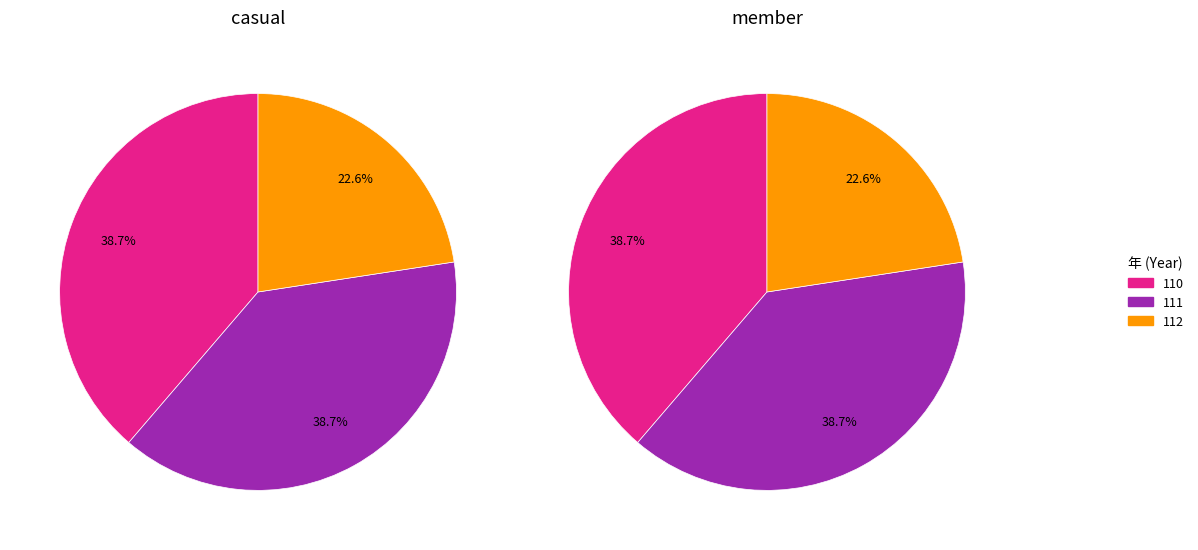

Which series changed the most between 110 and 112?

member